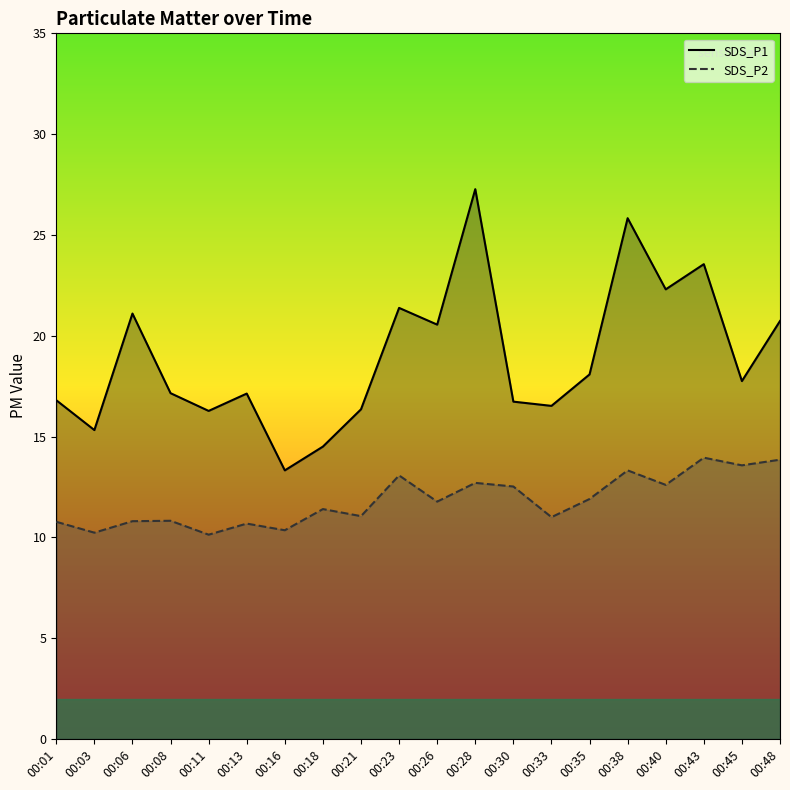

Which series has the widest spread of values?

SDS_P1